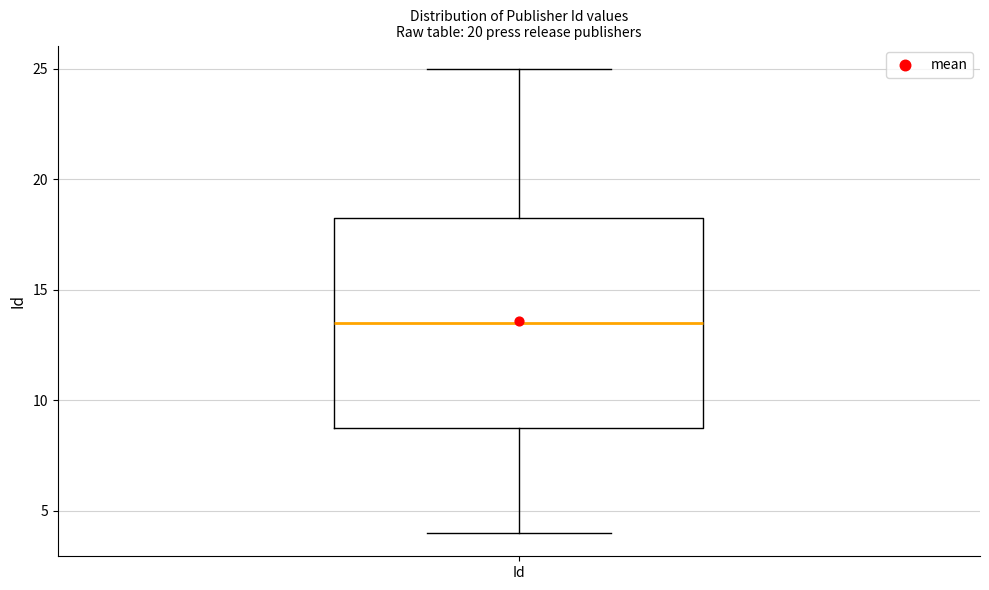

Transcribe this box plot: give where the median line is, the range the box spans, and where the two whiskers end, as read against the y-axis. The values are not printed on the chart, so give them approximately, as read against the axis.

median 13.5, box 9.0 to 18.5, whiskers 4.0 to 25.0